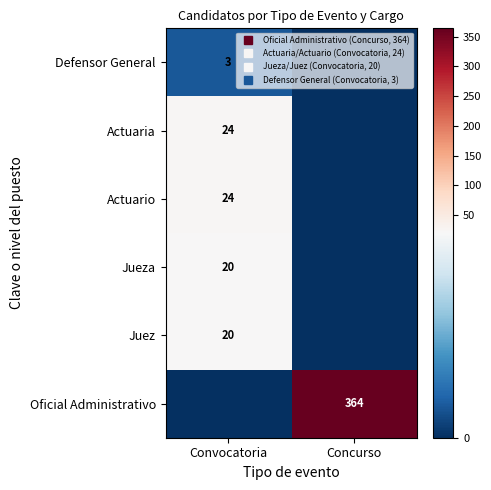

How many data points in Juez are less than 20?

1